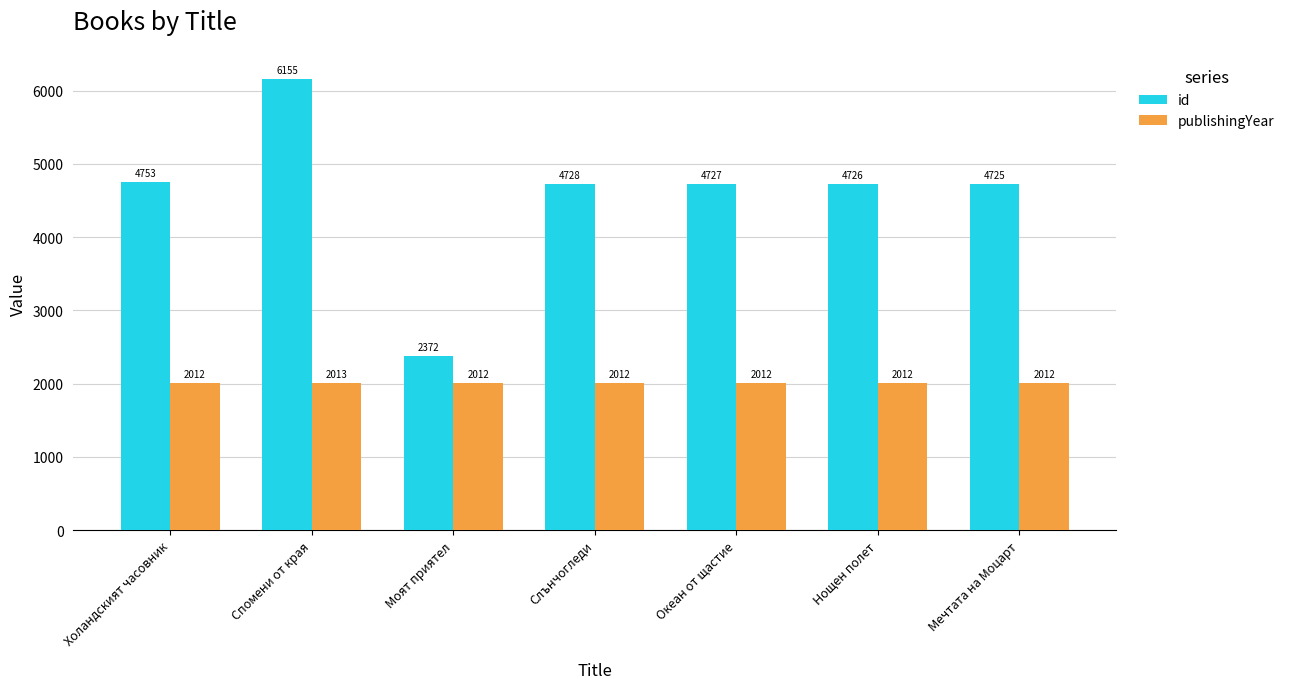

What are all the series names shown in the legend?

id, publishingYear